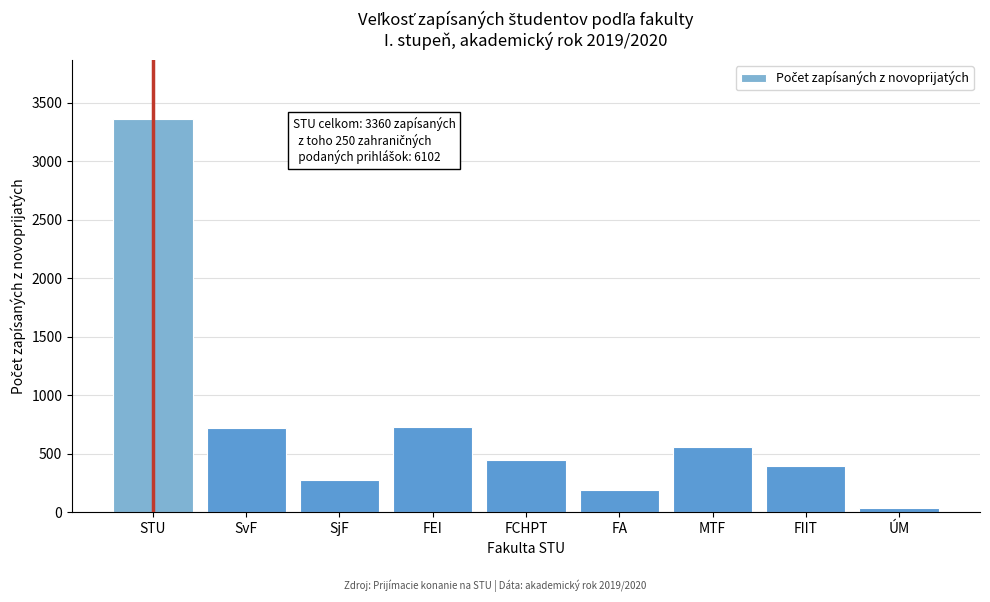

What is the label of the 8th bar from the left?

FIIT